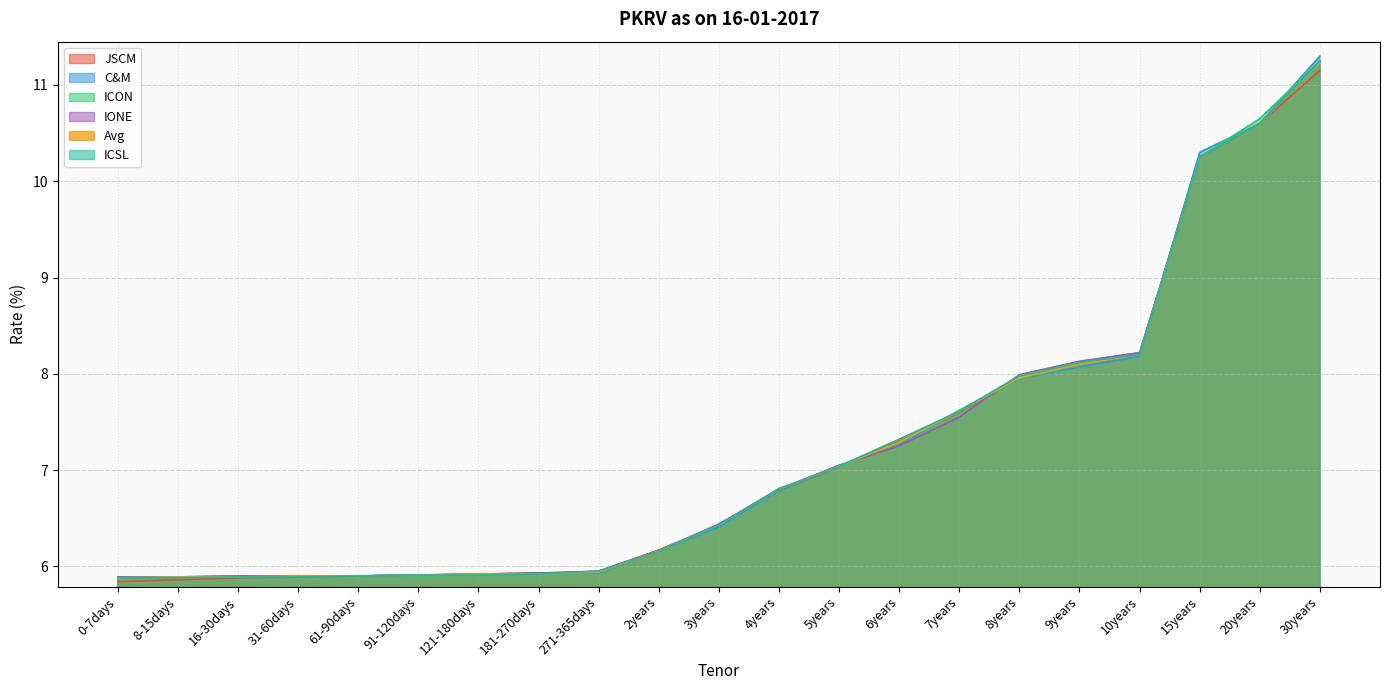

Between 31-60days and 6years, which series saw the biggest shift?

ICSL